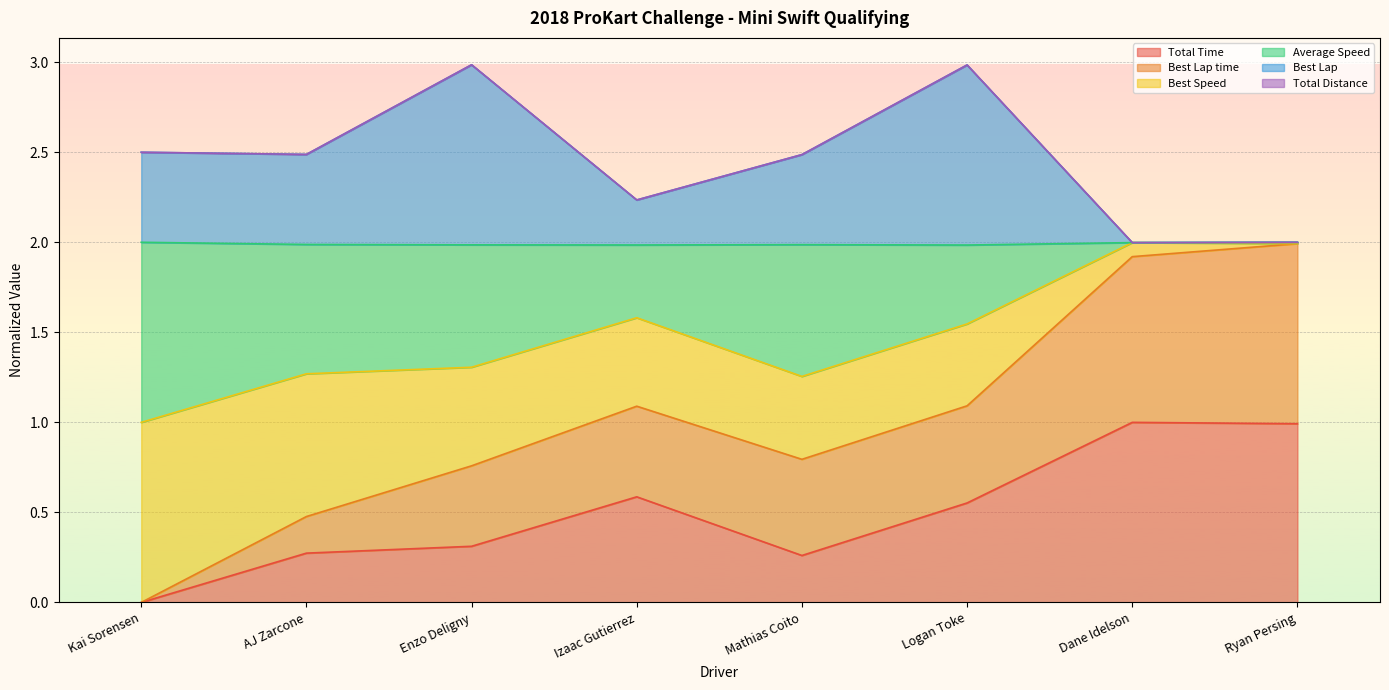

True or false: Best Lap time and Average Speed cross at least once.

False